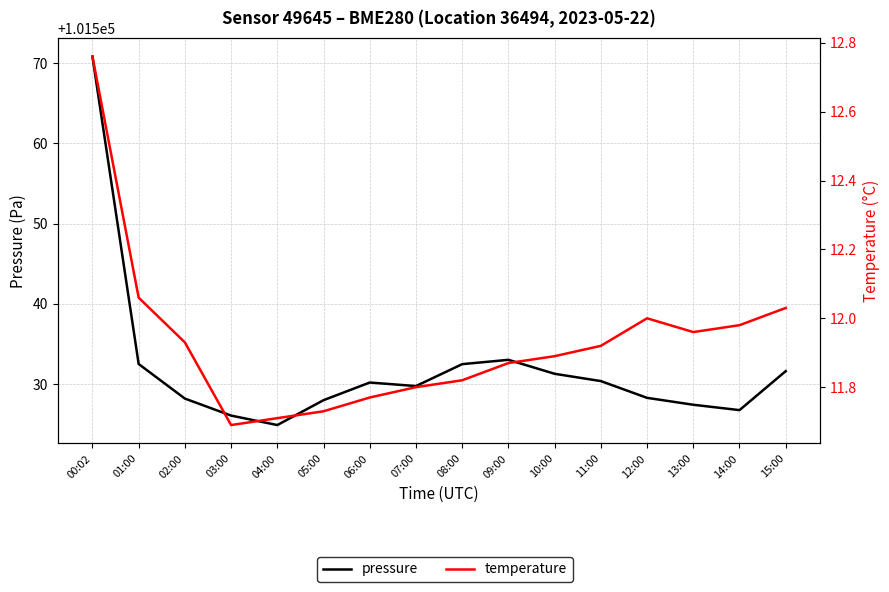

What is the highest value of the pressure series?

101570.8